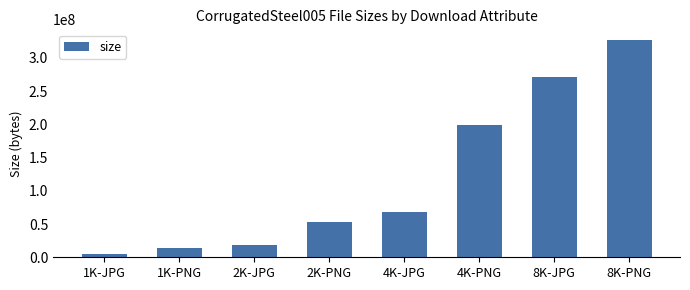

True or false: the data shows 6890744 at 2K-JPG.

False